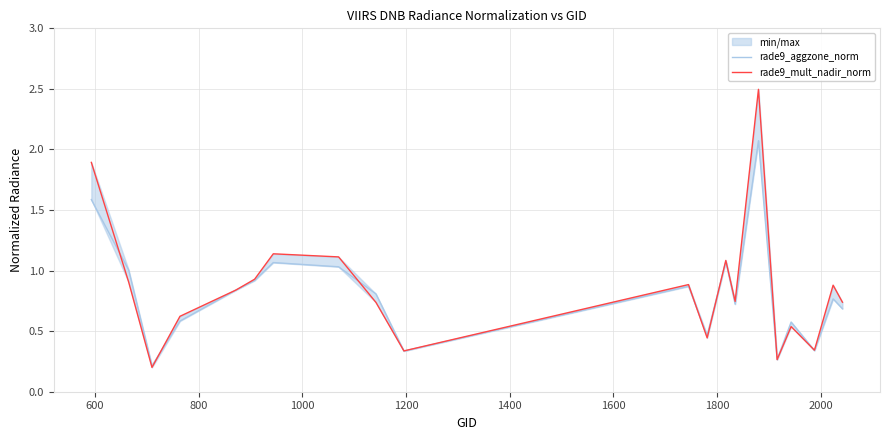

What is the sum of all rade9_aggzone_norm values?

16.2